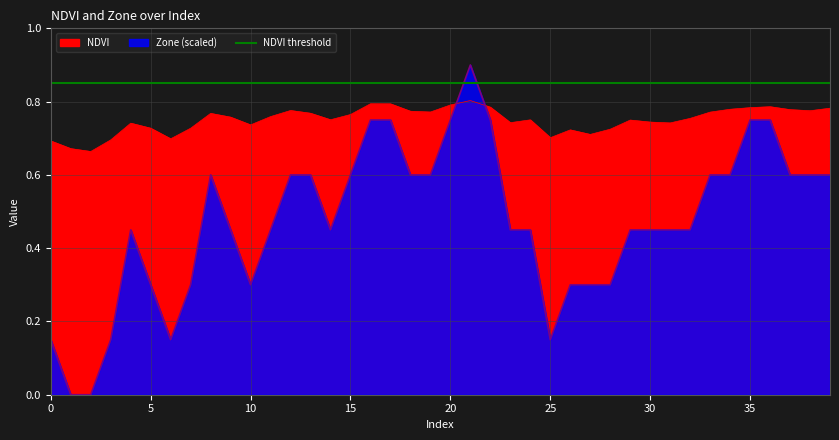

What is the sum of all NDVI values?

30.0